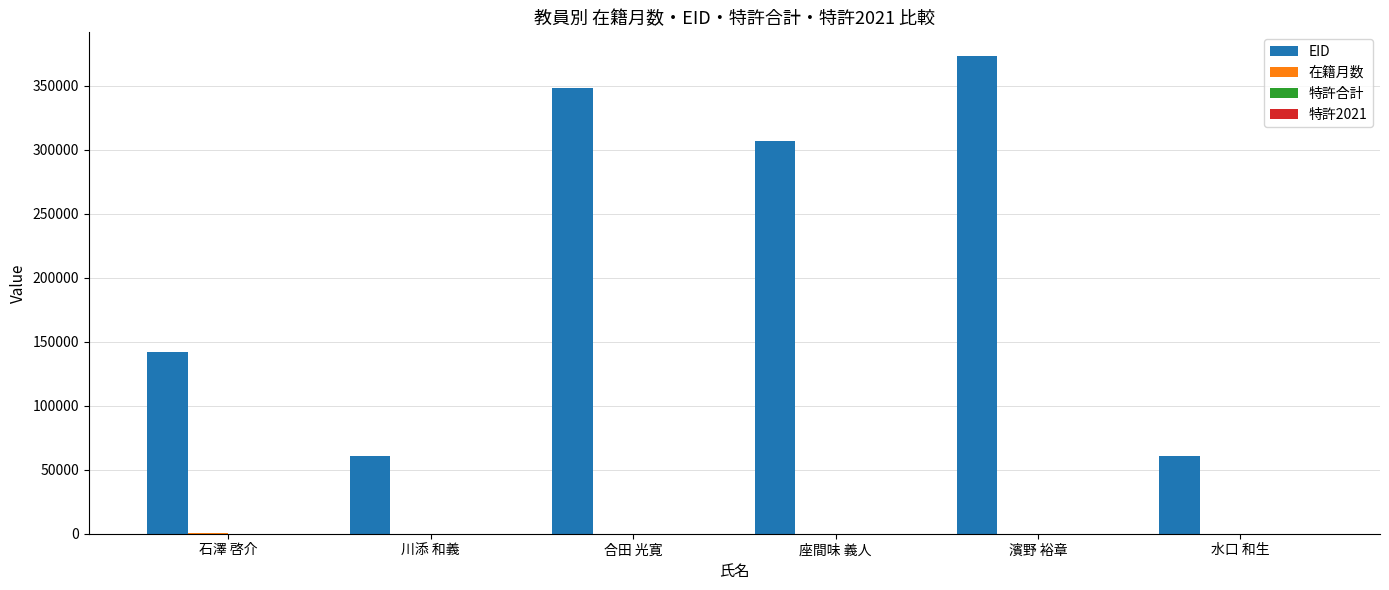

At which label is EID closest to 216906?

石澤 啓介